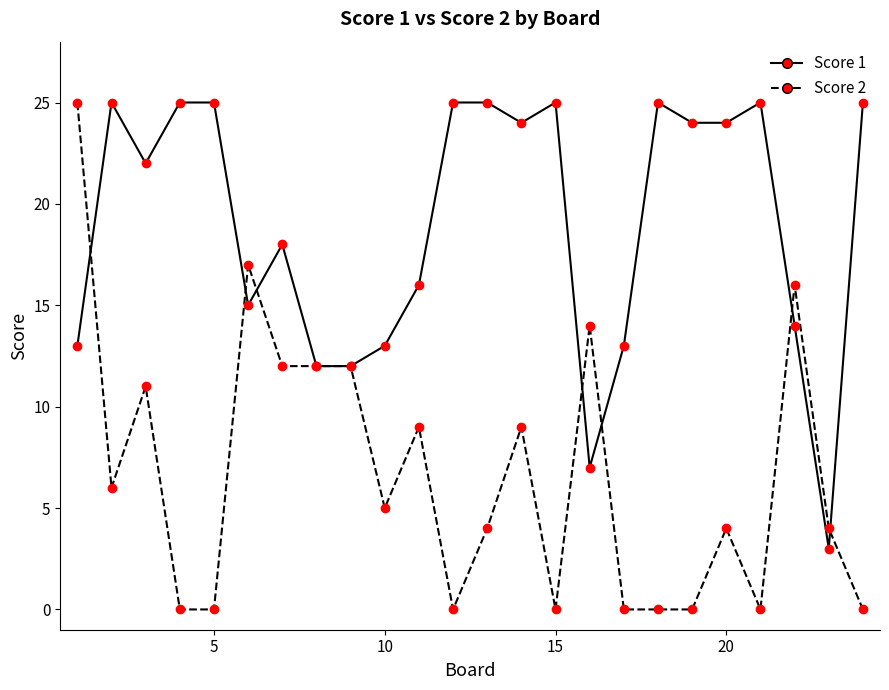

How many lines are shown in the chart?

2